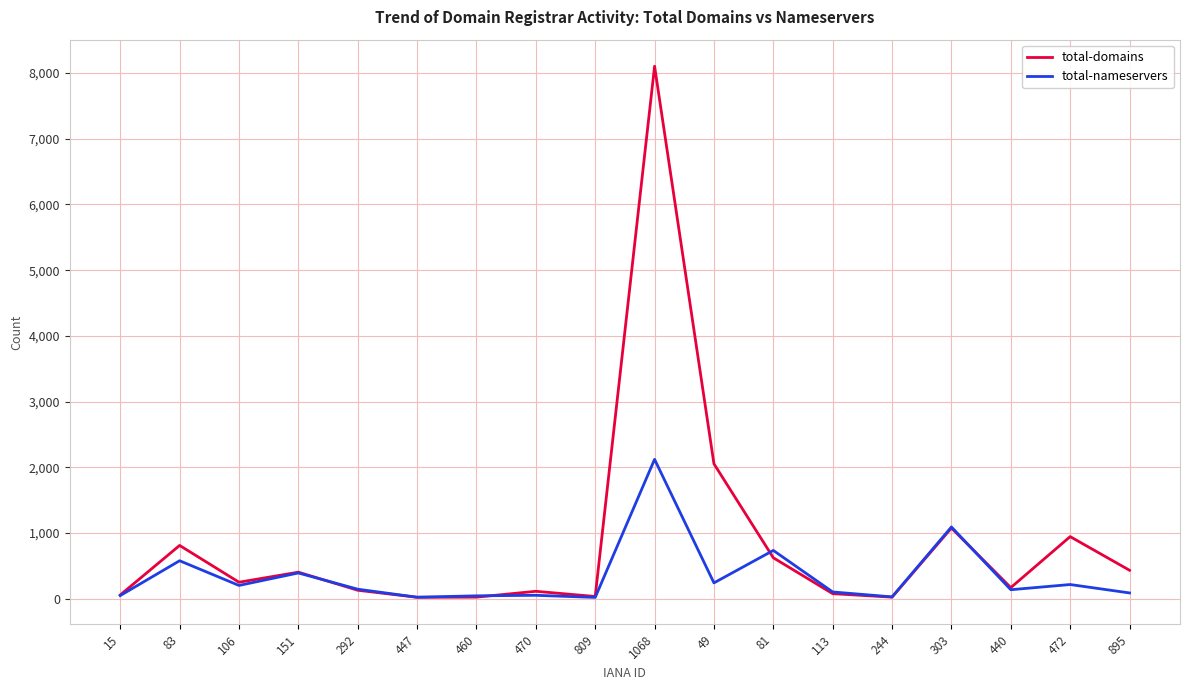

Which series has the widest spread of values?

total-domains